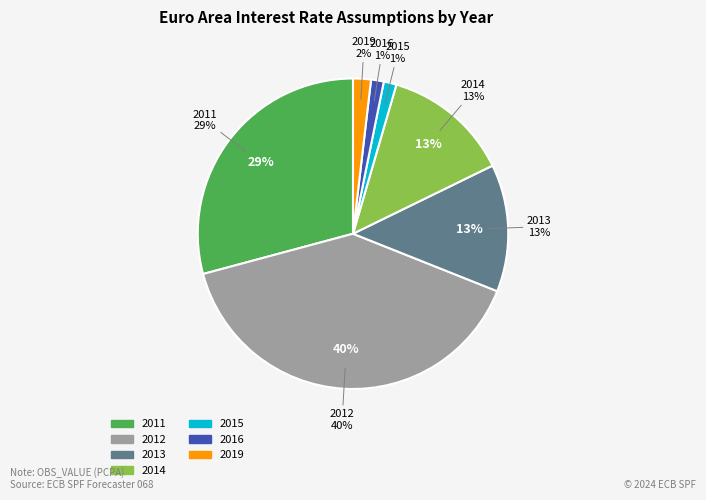

Rank the categories by value from highest to lowest.

2012, 2011, 2013, 2014, 2019, 2015, 2016